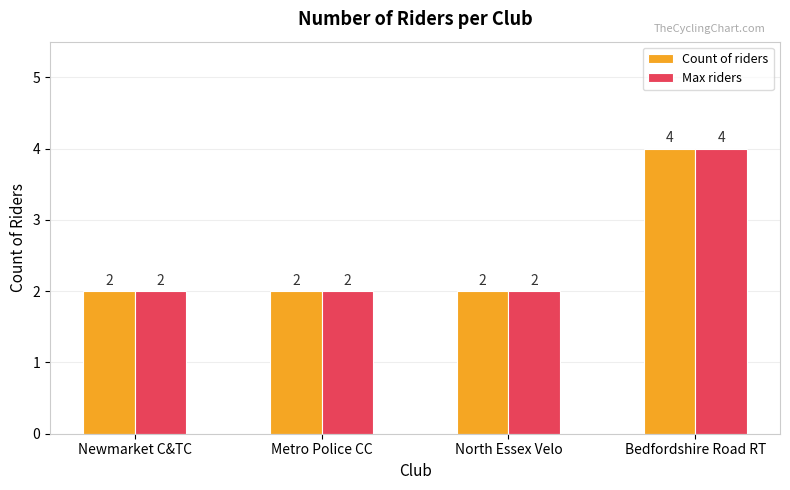

What are all the series names shown in the legend?

Count of riders, Max riders